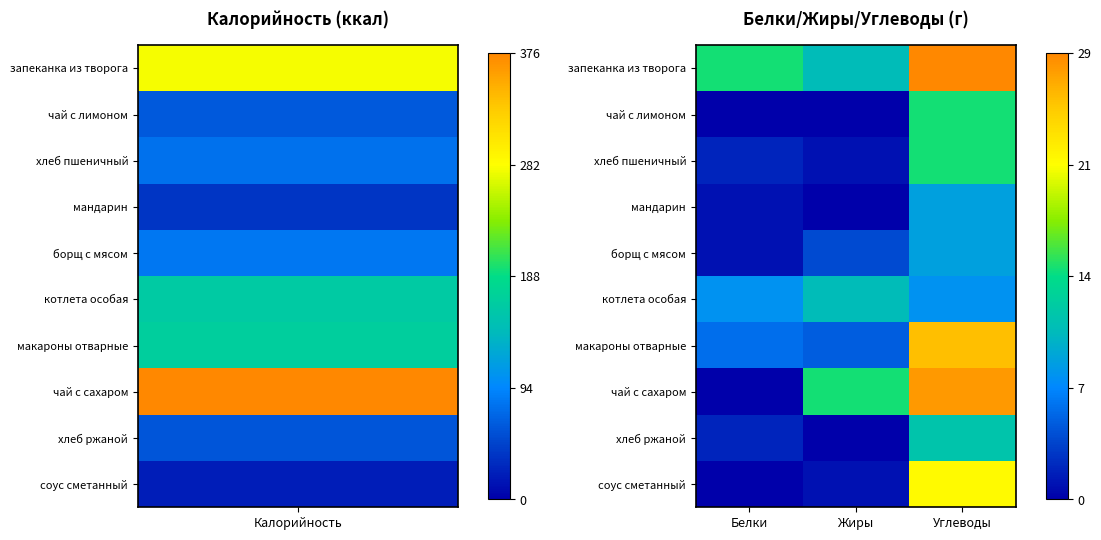

At which category is the sum across all series the highest?

Углеводы